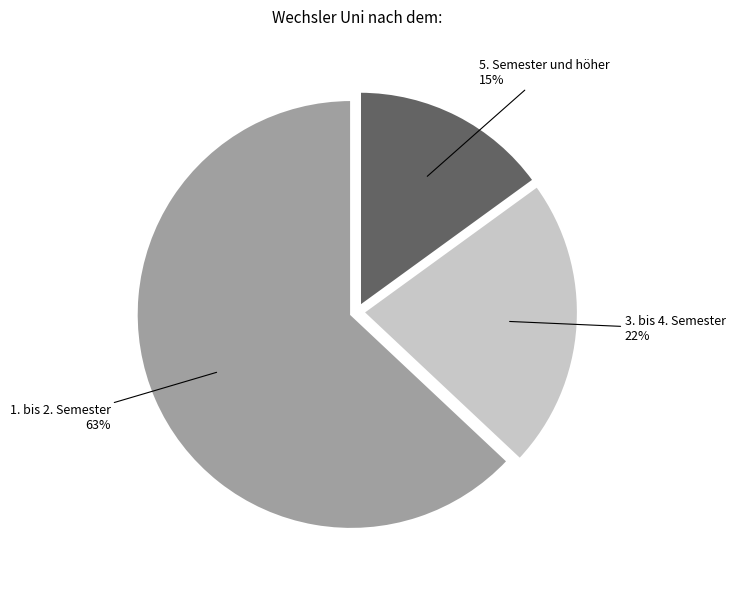

Count the number of slices in the pie.

3